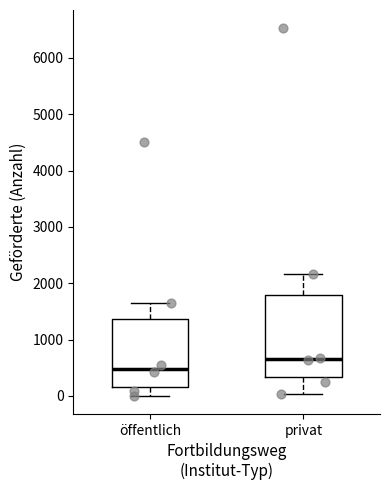

Comparing the boxes themselves (not the whiskers), which one is the tallest?

privat